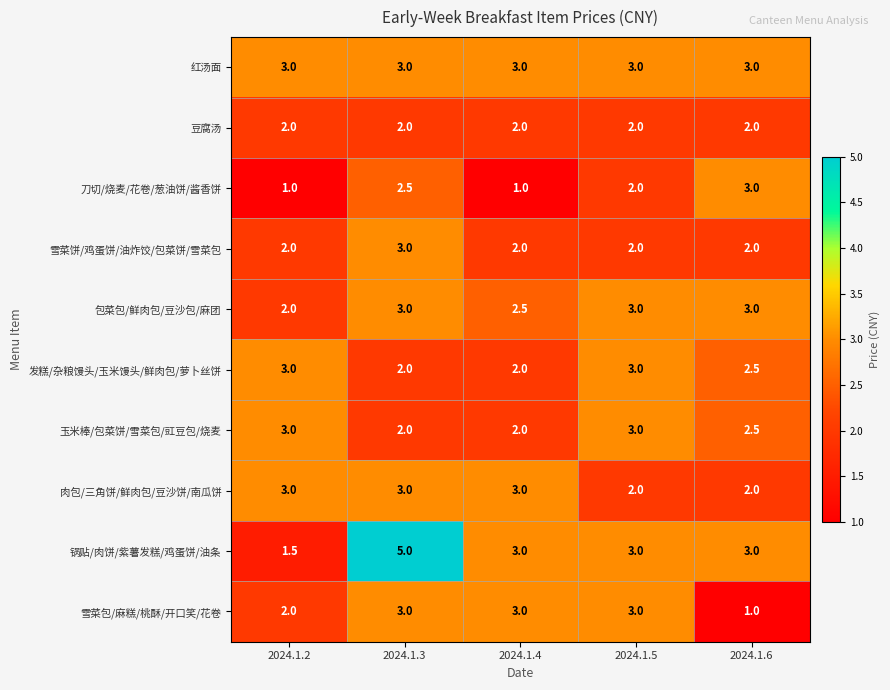

What is the minimum value shown in the chart?

1.0